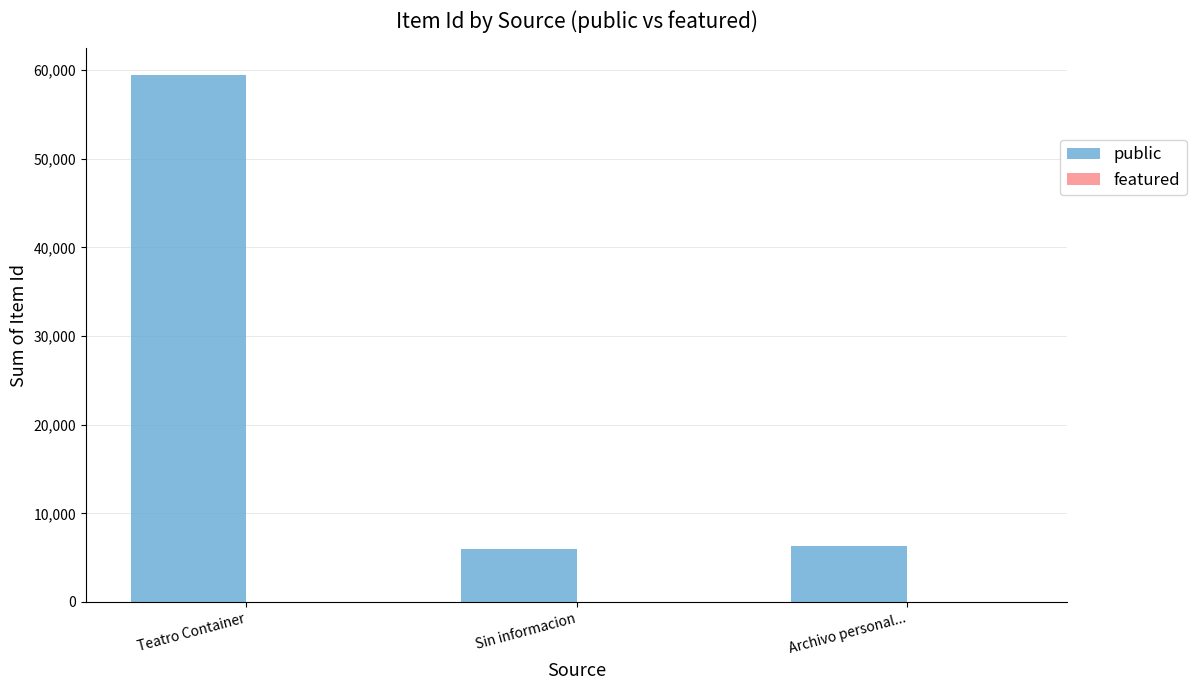

At which label is the value closest to 32707?

Archivo personal...